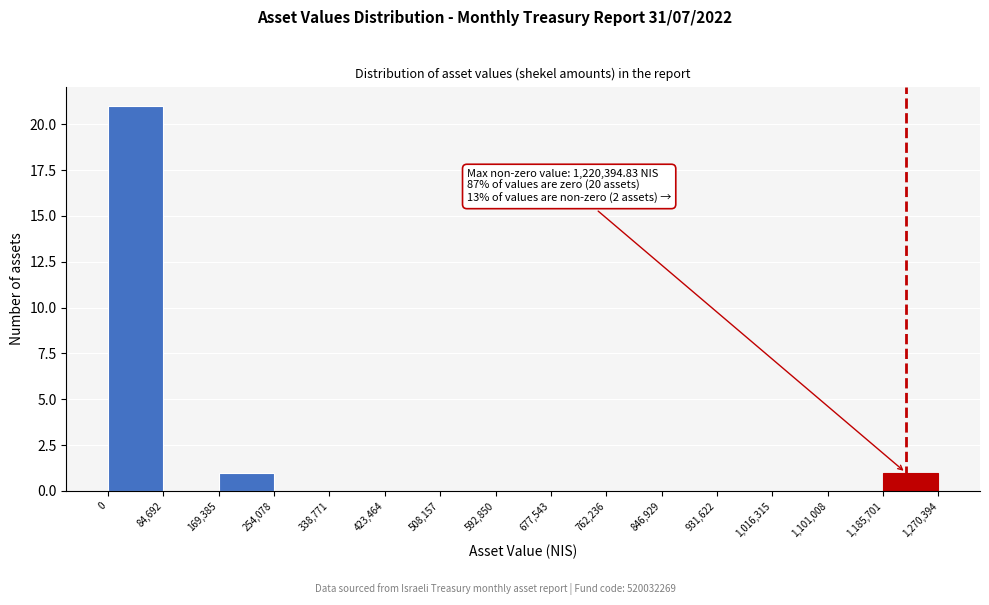

Over which range of the x-axis is the bar tallest?

0 to 84,692